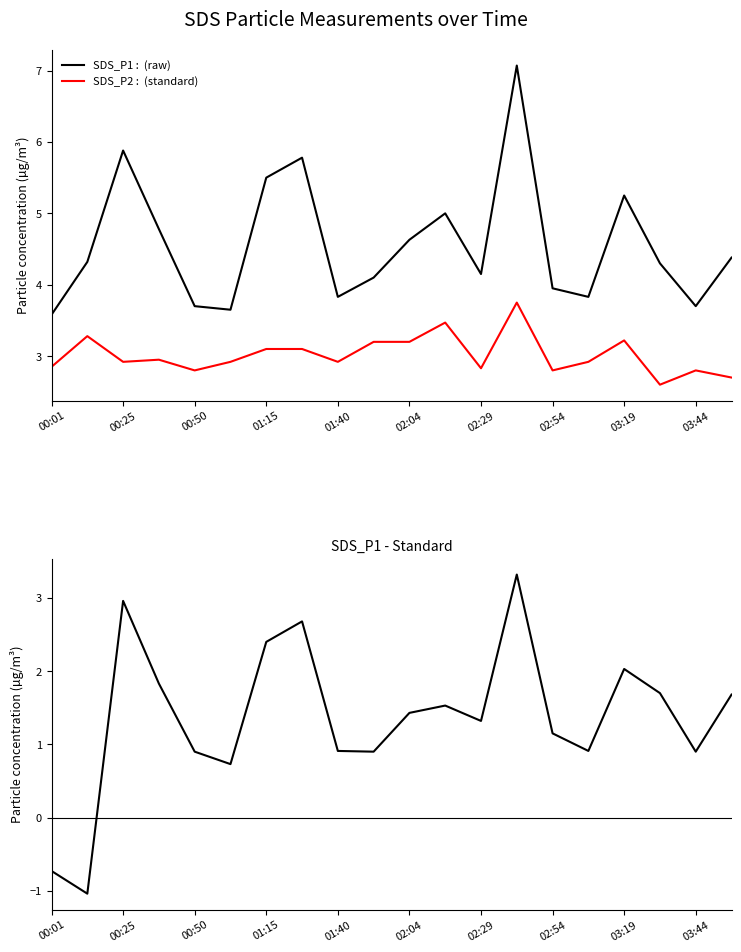

What is the label of the 2nd point from the left?

00:25